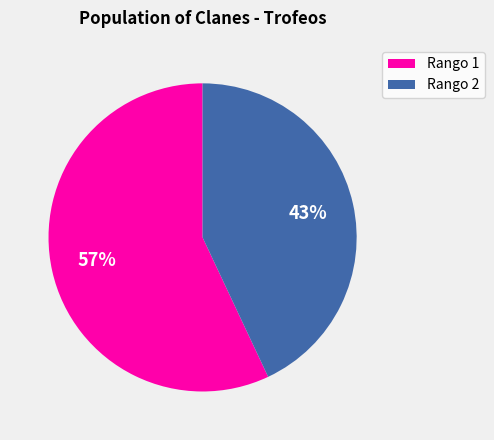

True or false: Rango 2 accounts for 43% of the total.

True